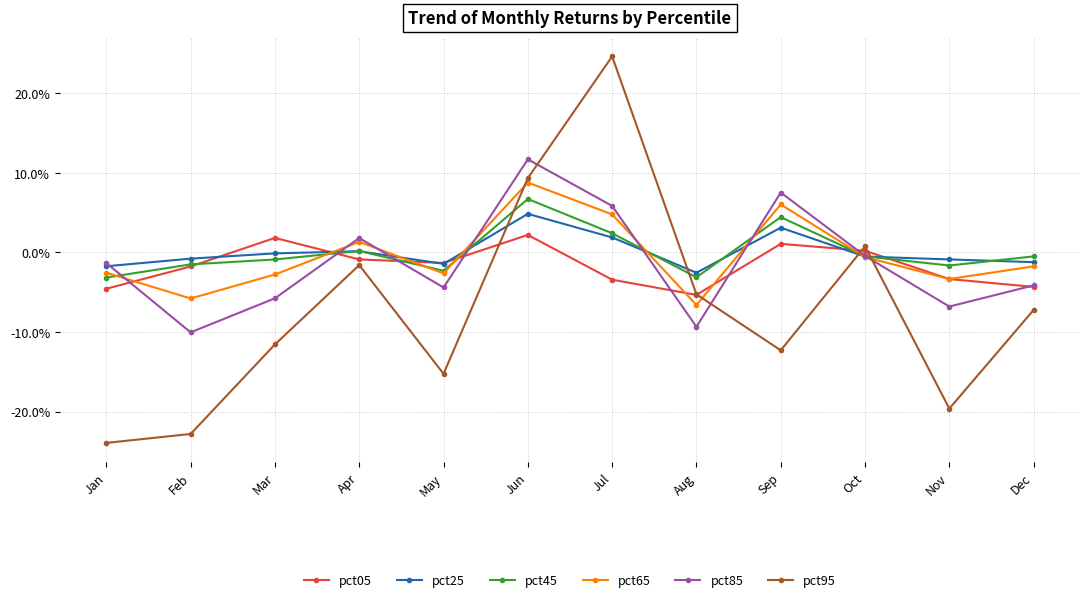

True or false: pct65 has more than 0 points higher than both neighbors.

True